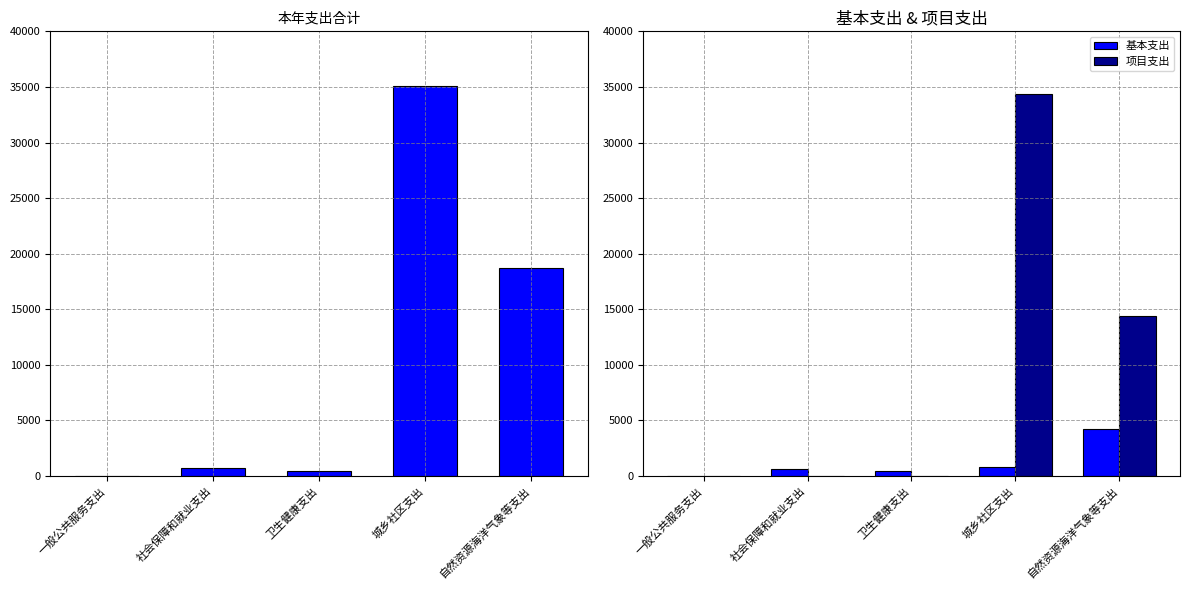

What is the label of the 1st bar from the right?

自然资源海洋气象等支出